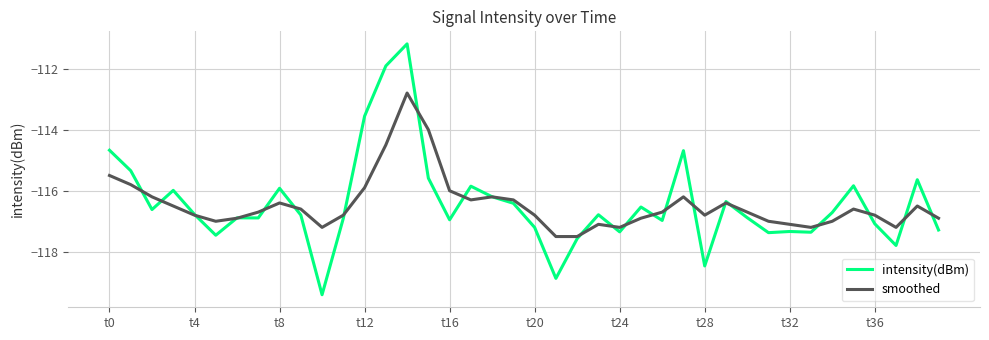

List the series in order of their peak value, lowest first.

smoothed, intensity(dBm)